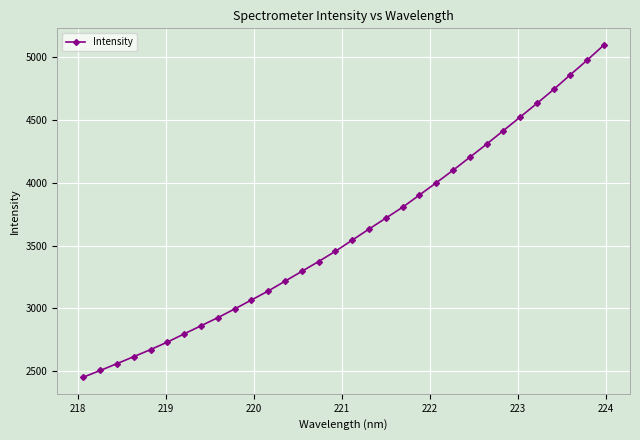

What is the sum of all values?

115138.6